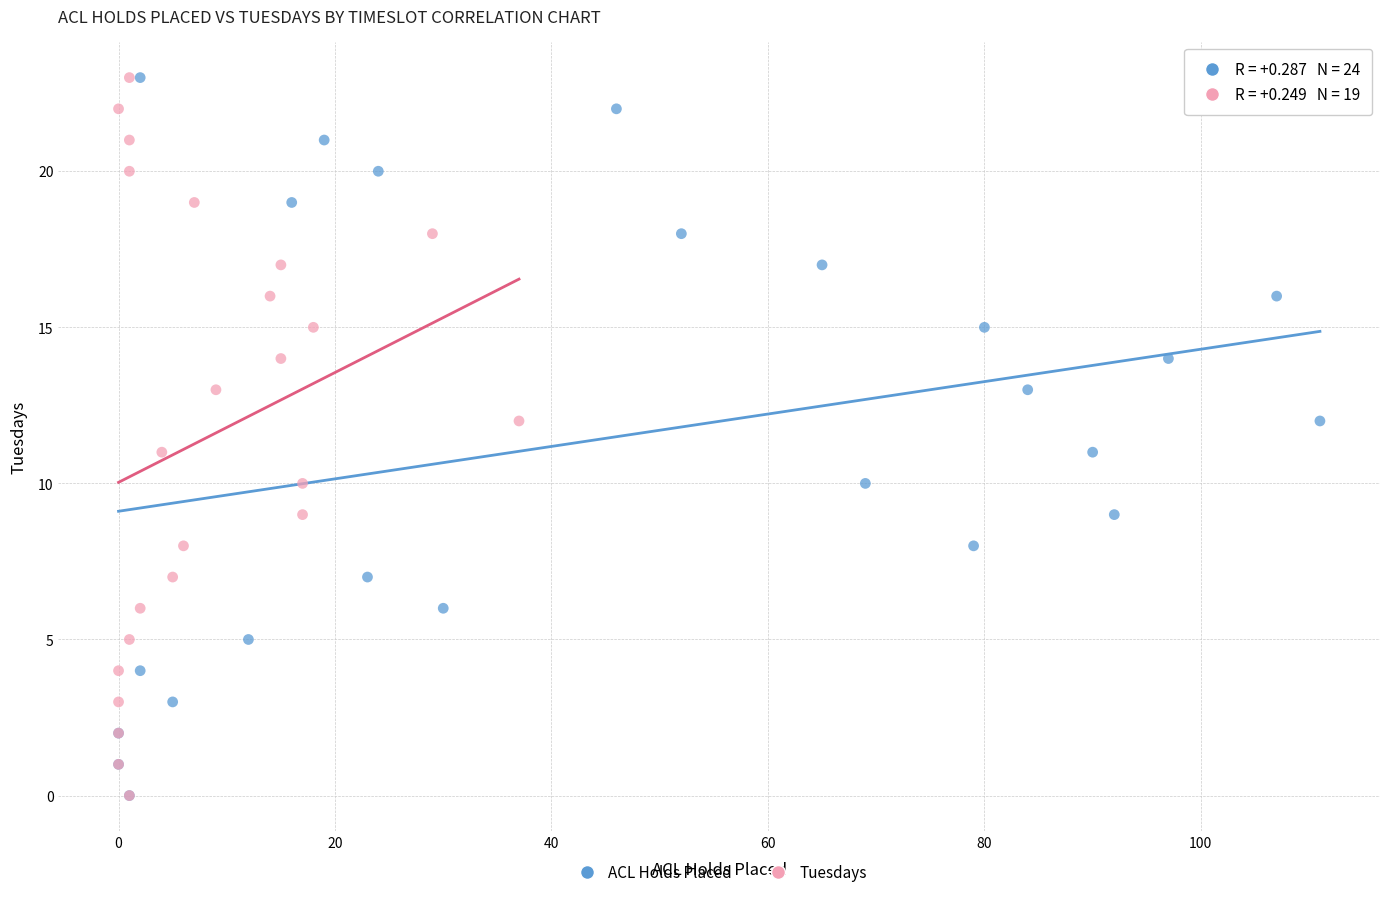

What are all the series names shown in the legend?

ACL Holds Placed, Tuesdays